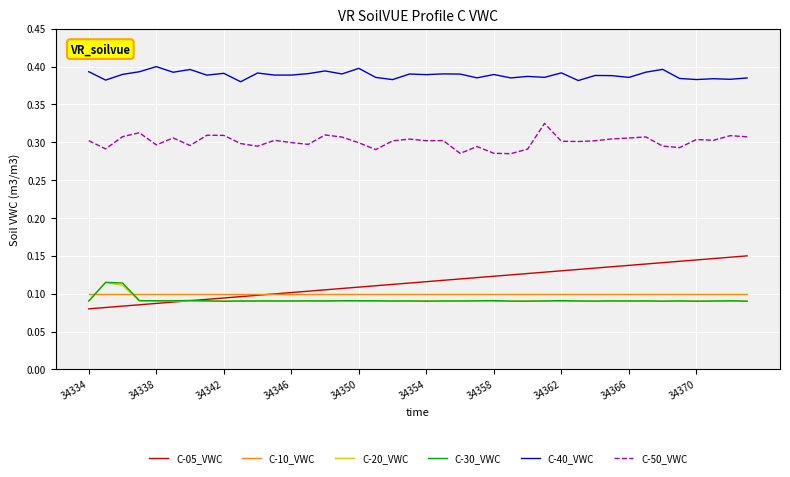

What are all the series names shown in the legend?

C-05_VWC, C-10_VWC, C-20_VWC, C-30_VWC, C-40_VWC, C-50_VWC